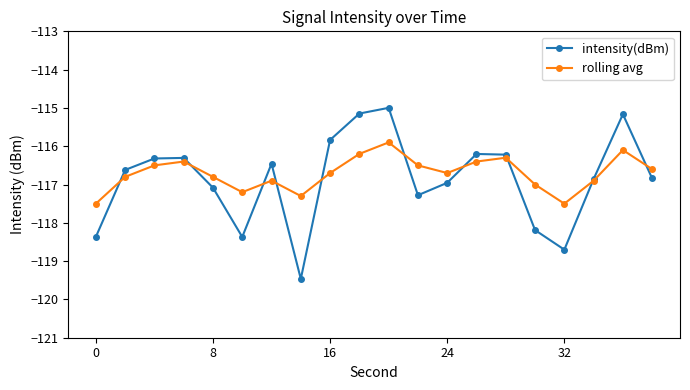

What is the difference between the maximum and minimum values in the intensity(dBm) series?

4.5